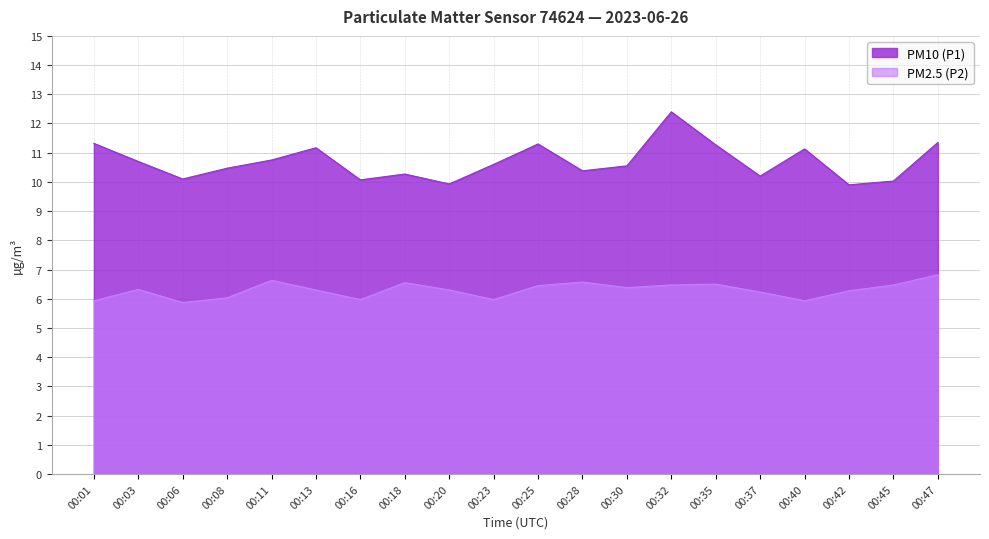

How many categories are shown in the chart?

20